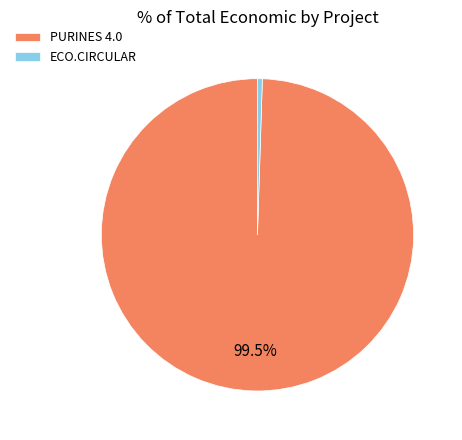

Between PURINES 4.0 and ECO.CIRCULAR, which is larger?

PURINES 4.0